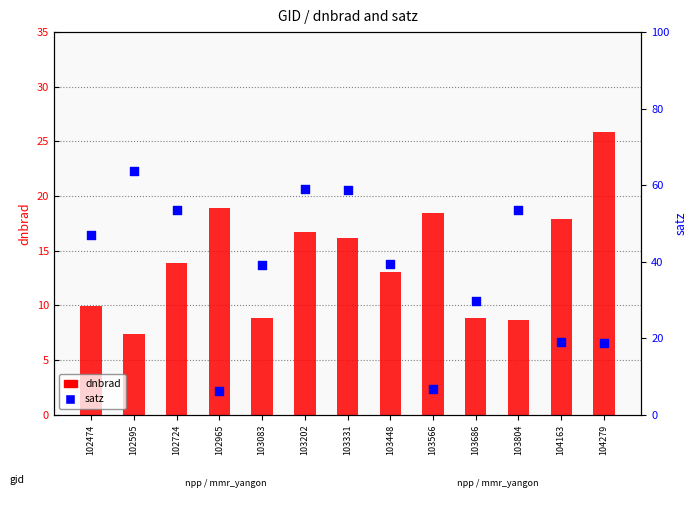

Is the value of satz at 103331 greater than the value of dnbrad at 102595?

Yes